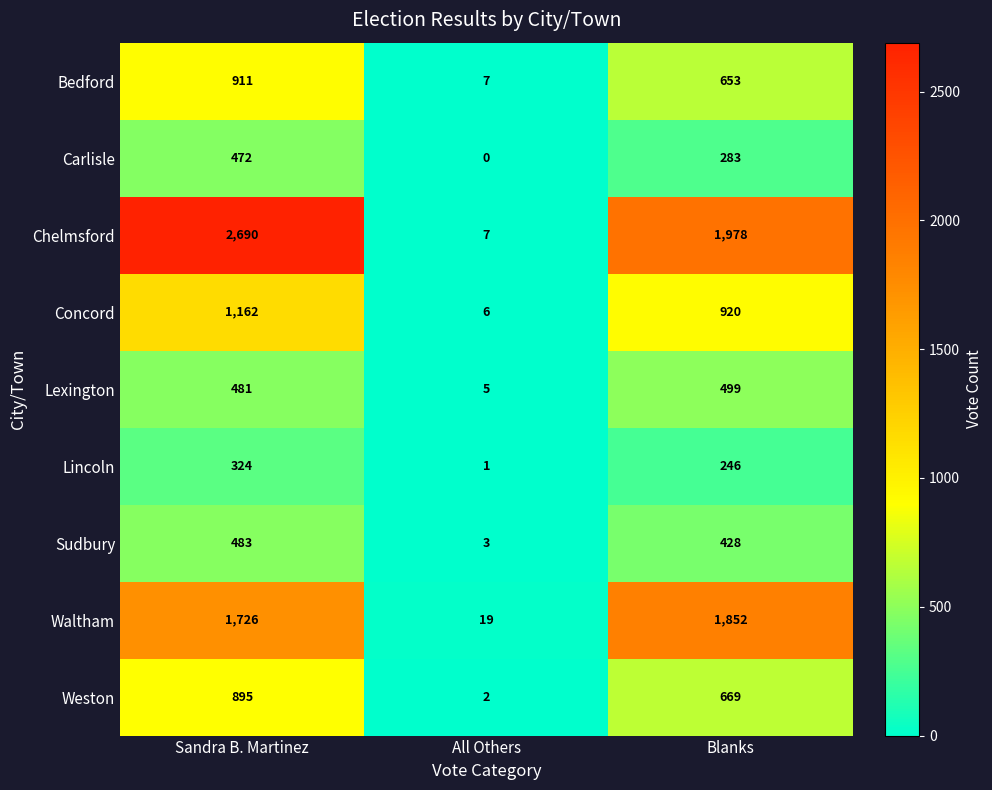

Rank the series at Sandra B. Martinez from highest to lowest value.

Chelmsford, Waltham, Concord, Bedford, Weston, Sudbury, Lexington, Carlisle, Lincoln